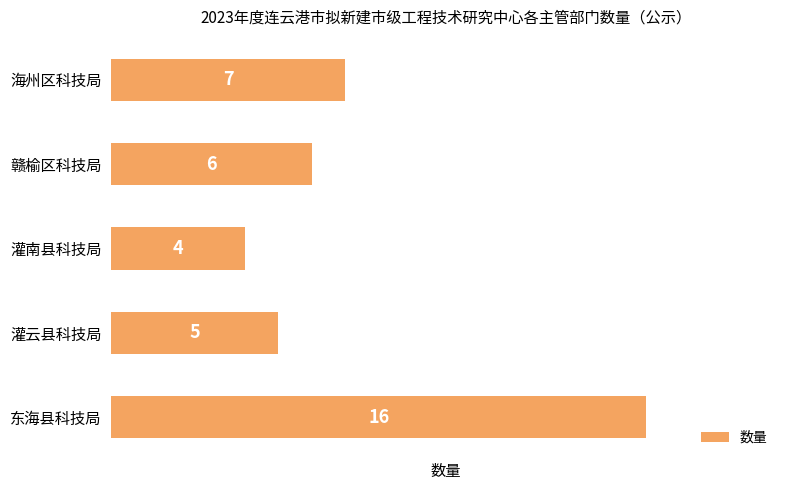

What is the change in value from 灌南县科技局 to 赣榆区科技局?

+2